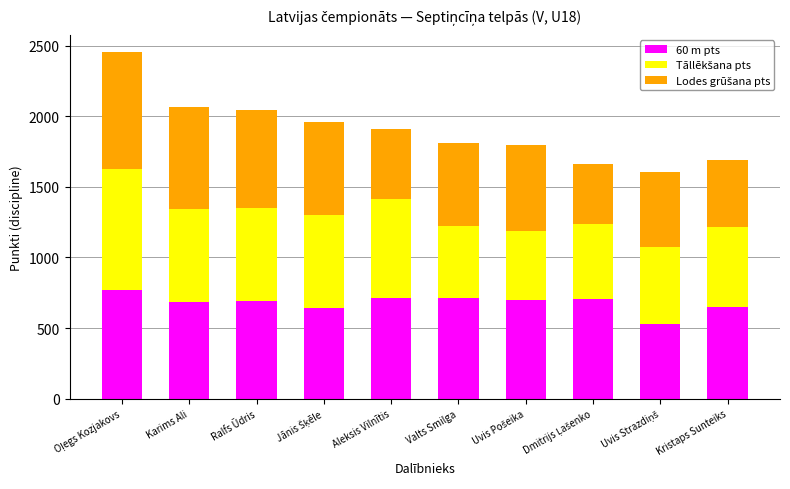

What is the average value of the 60 m pts series?

679